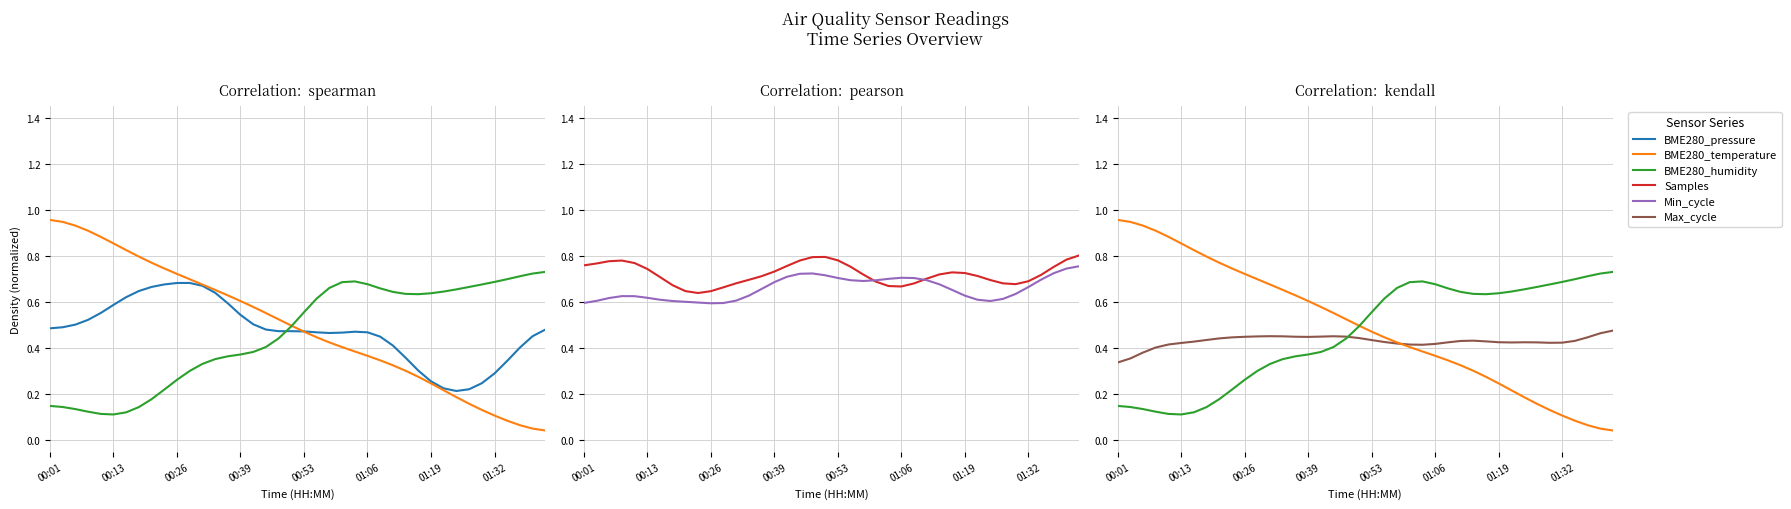

How many BME280_pressure values are between 0 and 1?

40